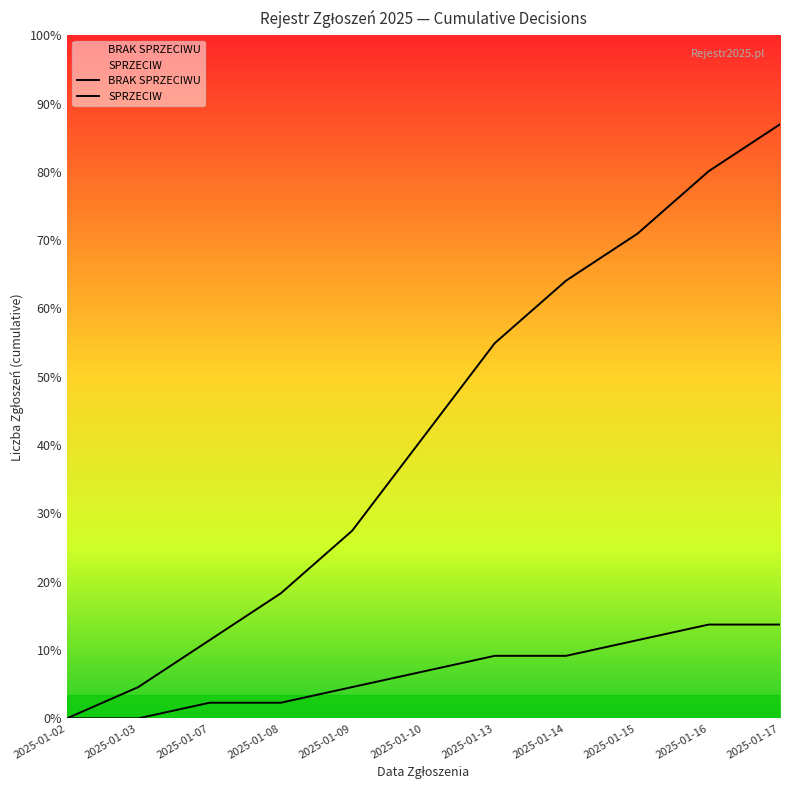

True or false: SPRZECIW and BRAK SPRZECIWU cross at least once.

False